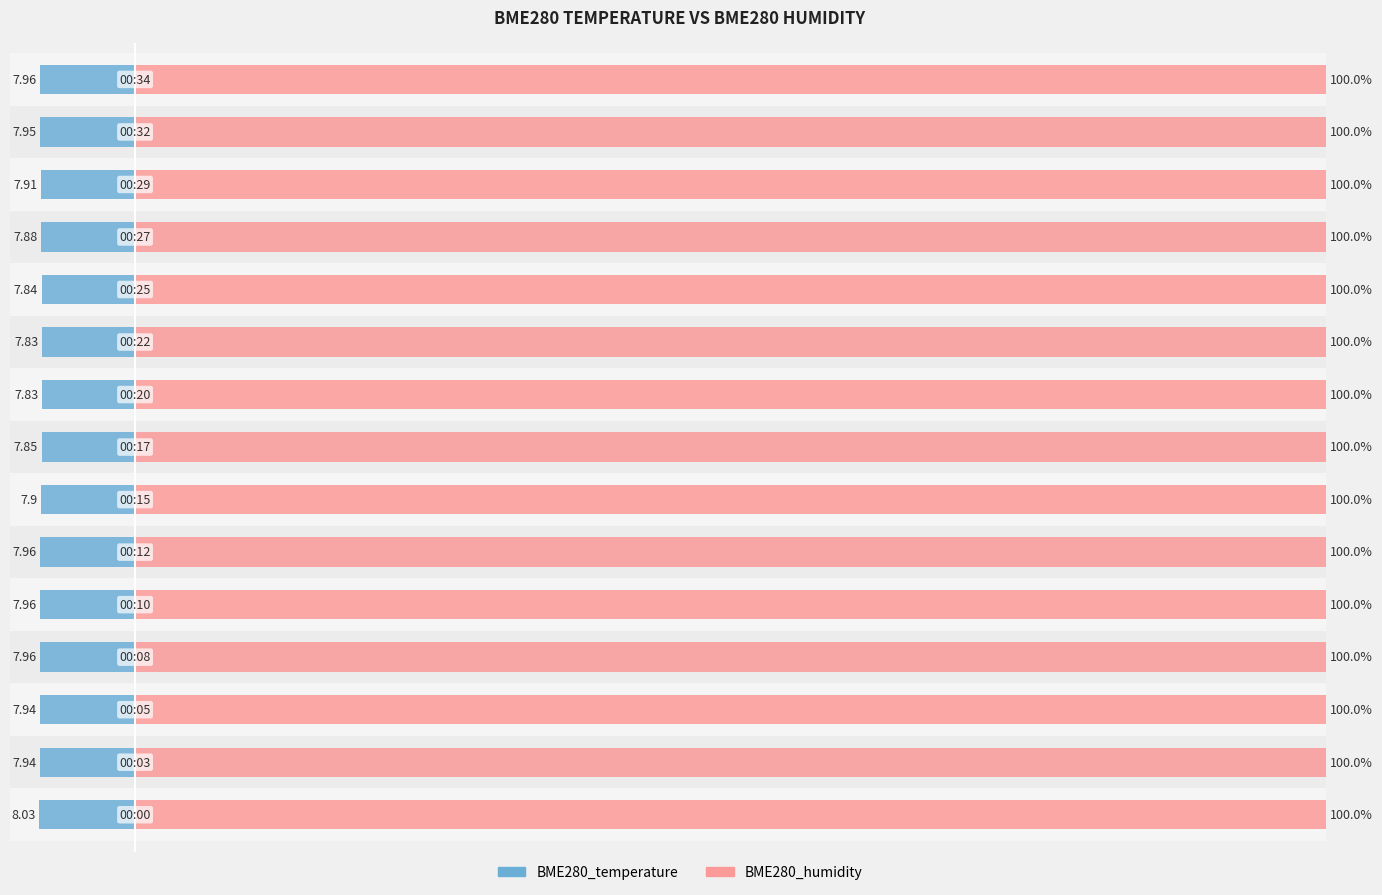

Is the value of BME280_humidity at 120 greater than the value of BME280_temperature at 80?

Yes